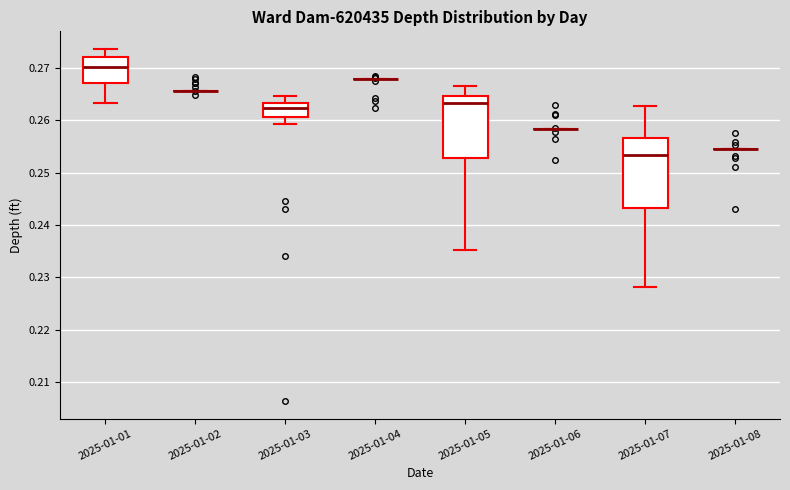

Reading left to right, transcribe this box plot: for each box, give where its median line is, the range the box spans, and where its two whiskers end, as read against the y-axis. The values are not printed on the chart, so give them approximately, as read against the axis.

2025-01-01: median 0.270, box 0.267 to 0.272, whiskers 0.263 to 0.274
2025-01-02: box collapsed to a line at 0.266, whiskers 0.266 to 0.266
2025-01-03: median 0.262, box 0.261 to 0.263, whiskers 0.259 to 0.265
2025-01-04: box collapsed to a line at 0.268, whiskers 0.268 to 0.268
2025-01-05: median 0.263, box 0.253 to 0.265, whiskers 0.235 to 0.267
2025-01-06: box collapsed to a line at 0.258, whiskers 0.258 to 0.258
2025-01-07: median 0.253, box 0.243 to 0.257, whiskers 0.228 to 0.263
2025-01-08: box collapsed to a line at 0.255, whiskers 0.255 to 0.255